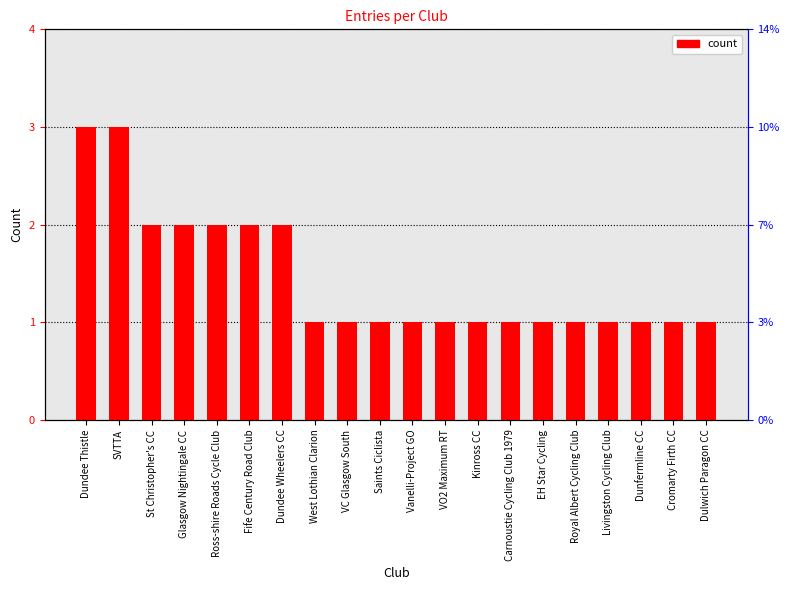

Are the bars grouped side by side (vs. stacked)?

No